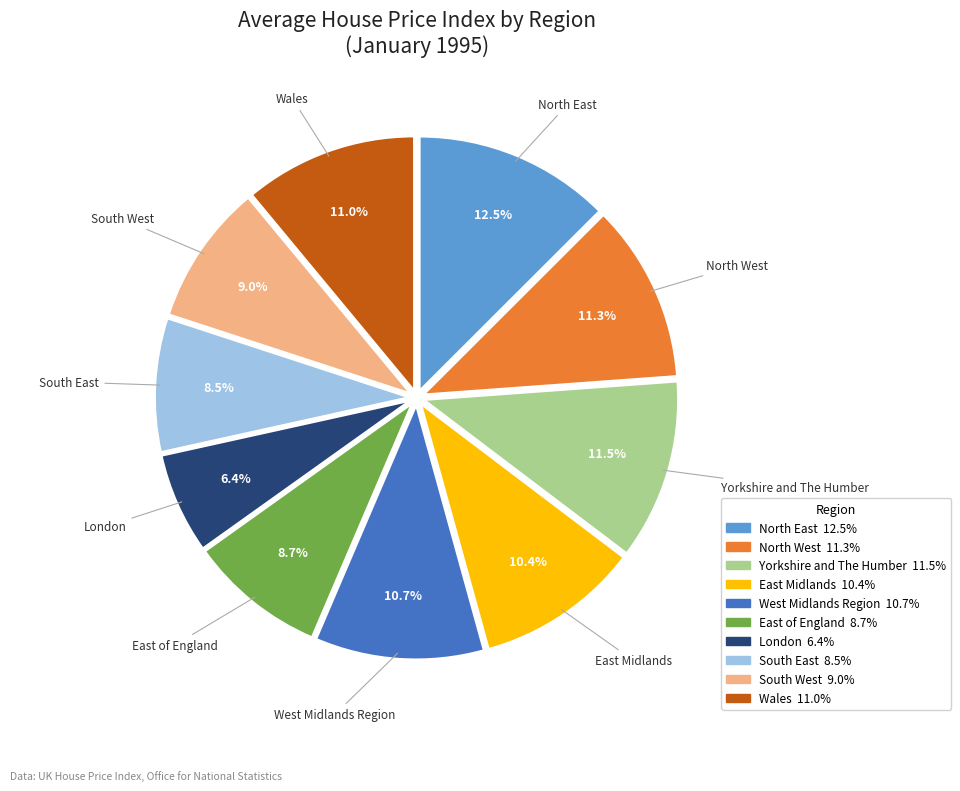

Do London and North East together represent more than half of the pie?

No